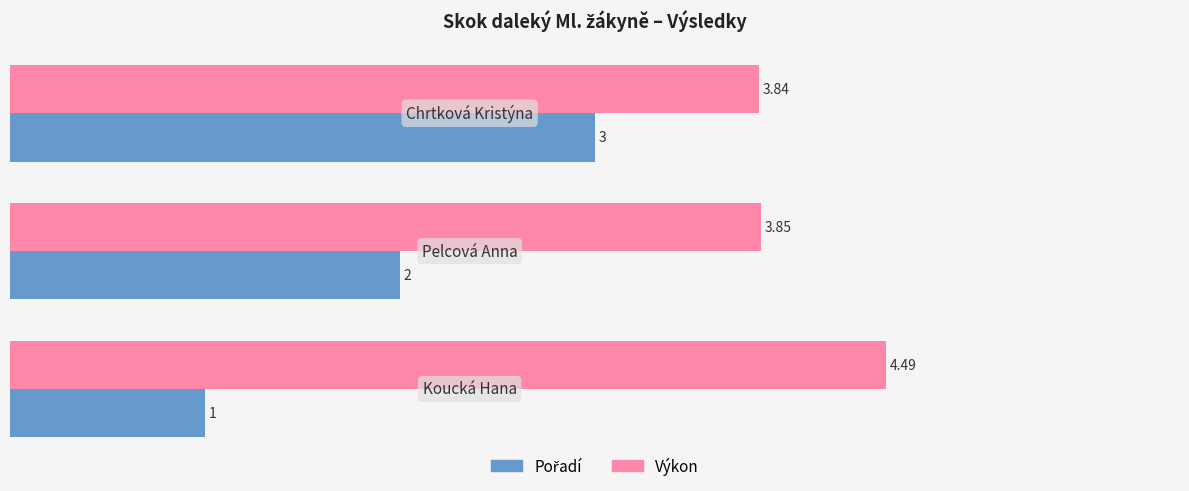

Which series has the largest total across all categories?

Výkon